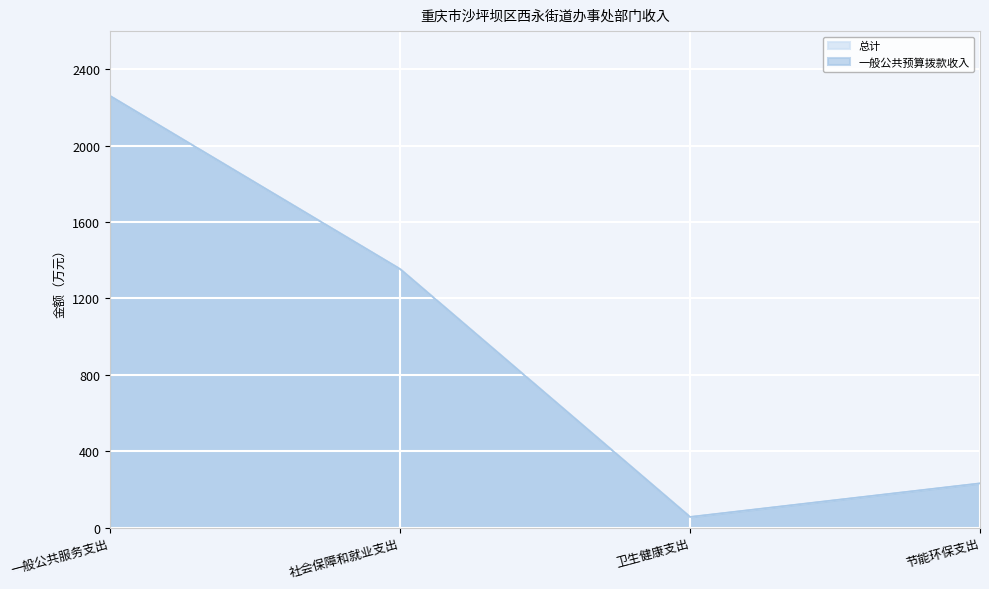

Between 社会保障和就业支出 and 节能环保支出, which series saw the biggest shift?

总计